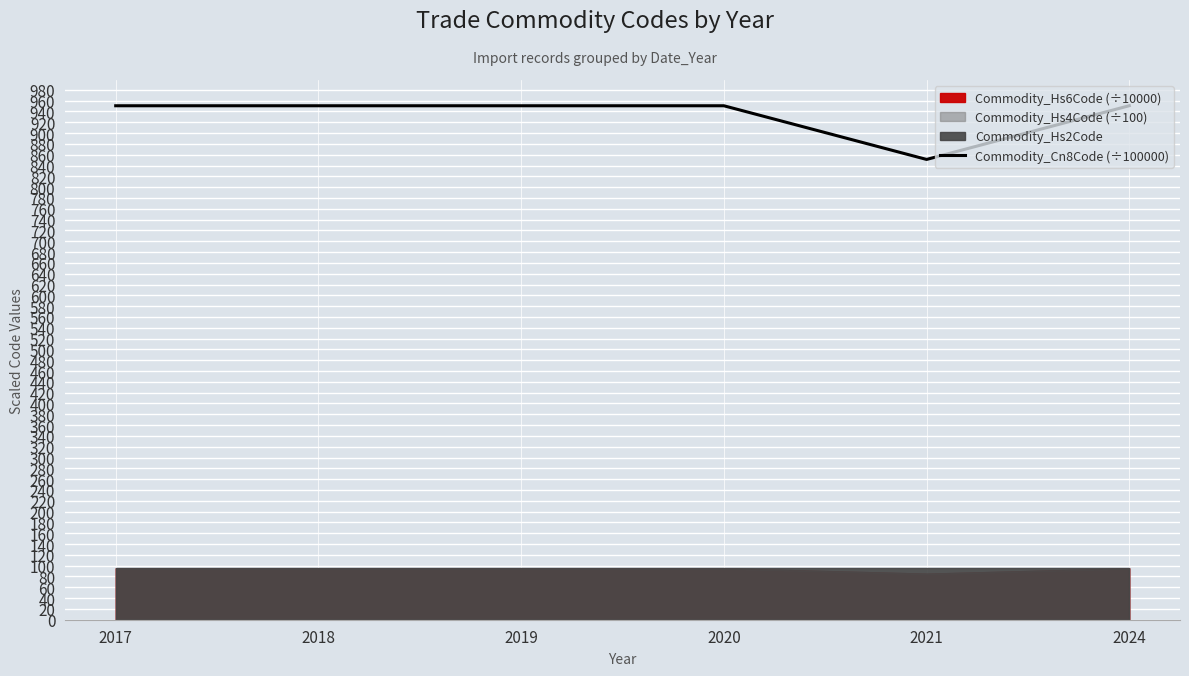

How many points are lower than both their immediate neighbors (excluding endpoints)?

1